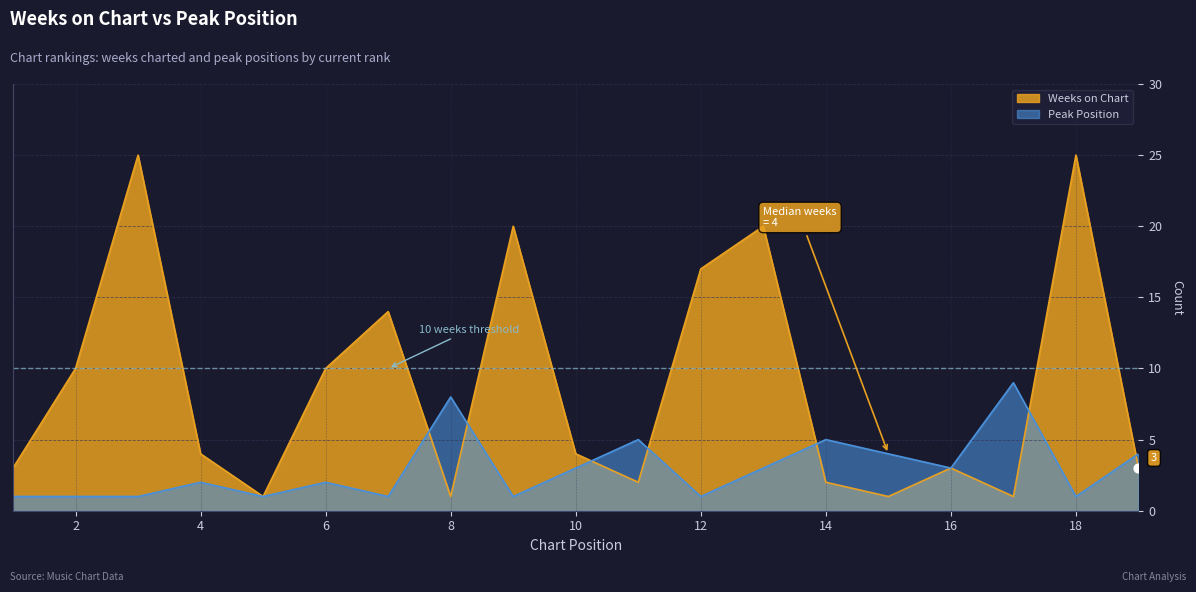

Which series contains the lowest Y value?

Weeks on Chart